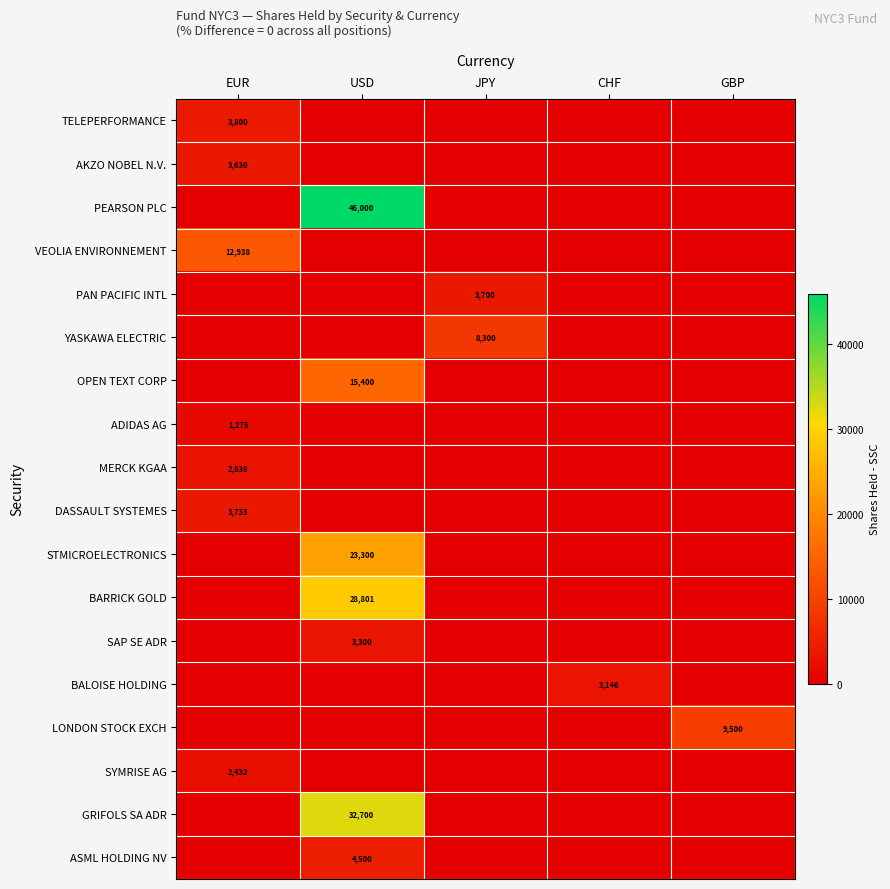

How many series are shown in this chart?

18